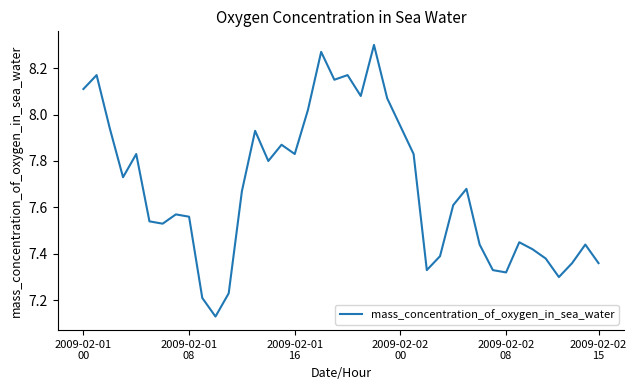

What is the difference between the maximum and minimum values?

1.2